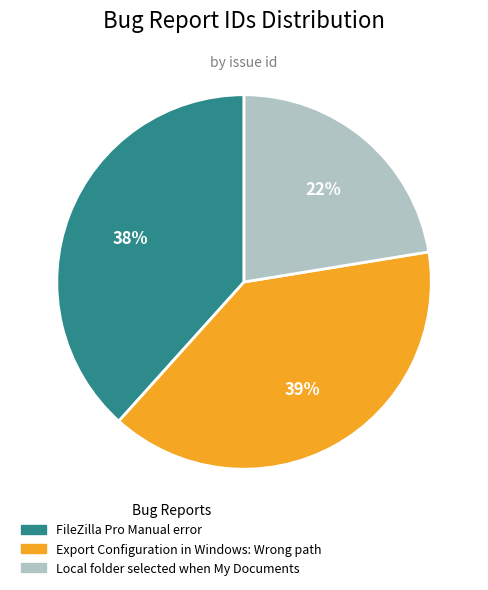

To the nearest percent, what is the difference between the largest and smallest slice percentages?

17%